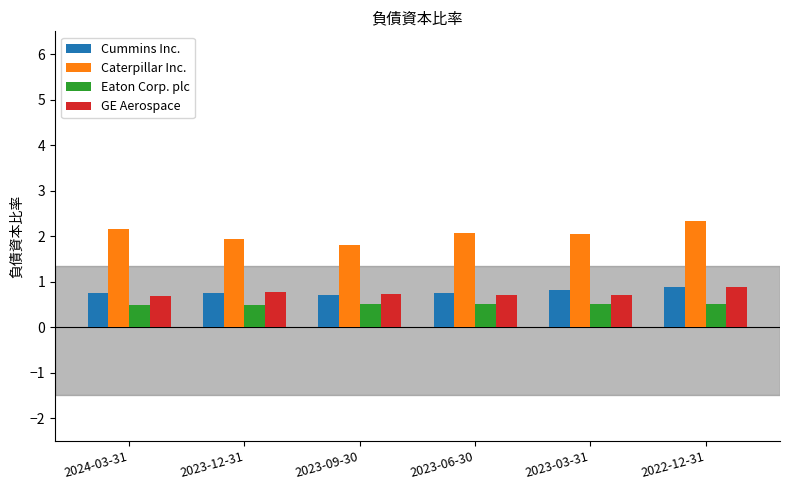

What is the minimum value shown in the chart?

0.5